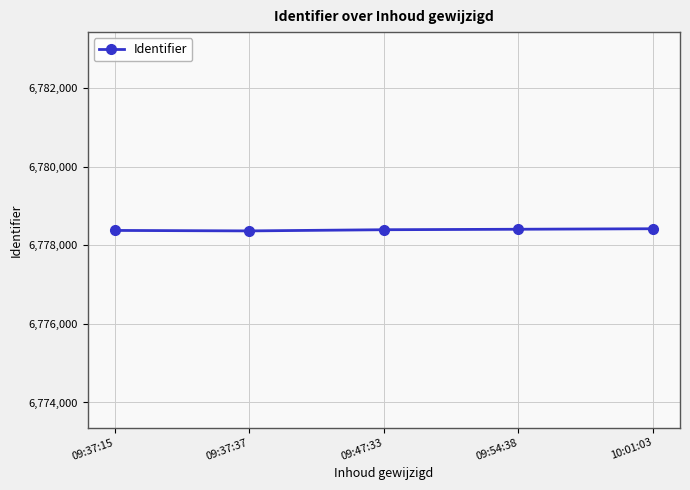

What is the label of the 3rd point from the left?

09:47:33